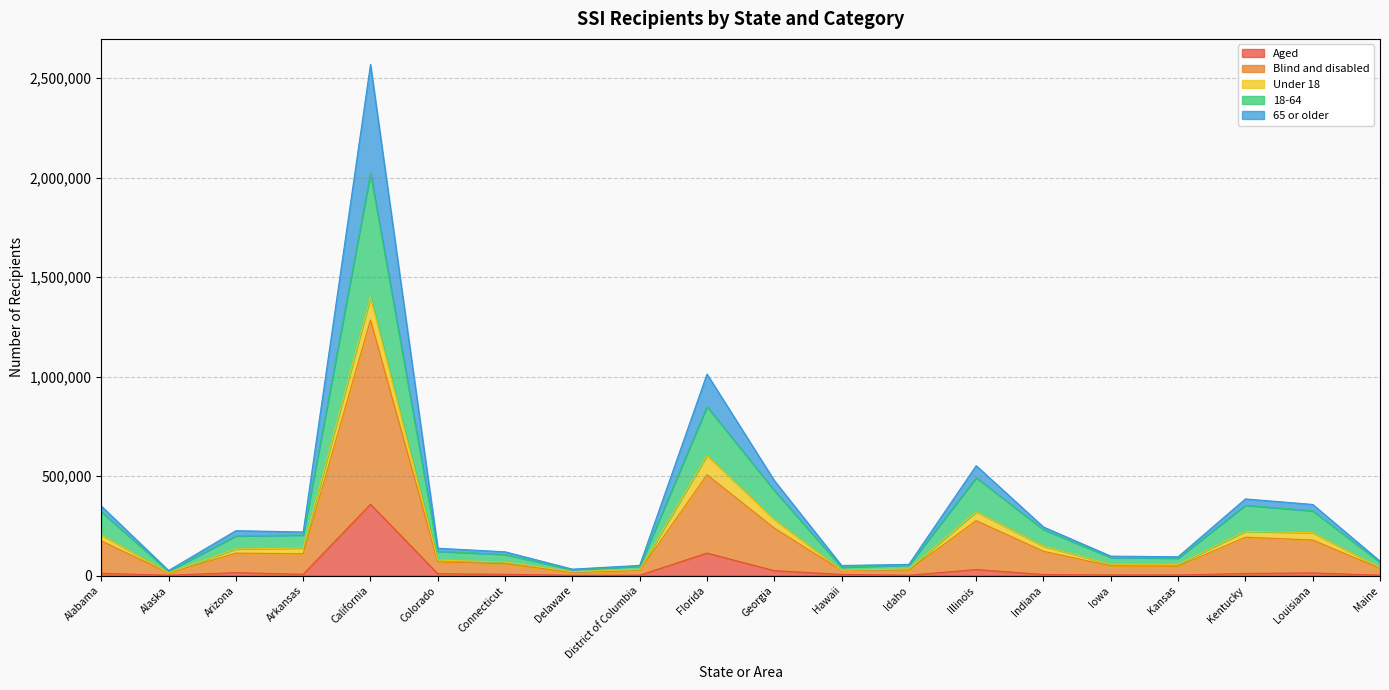

The value of Blind and disabled at Georgia is 743464. True or false?

False